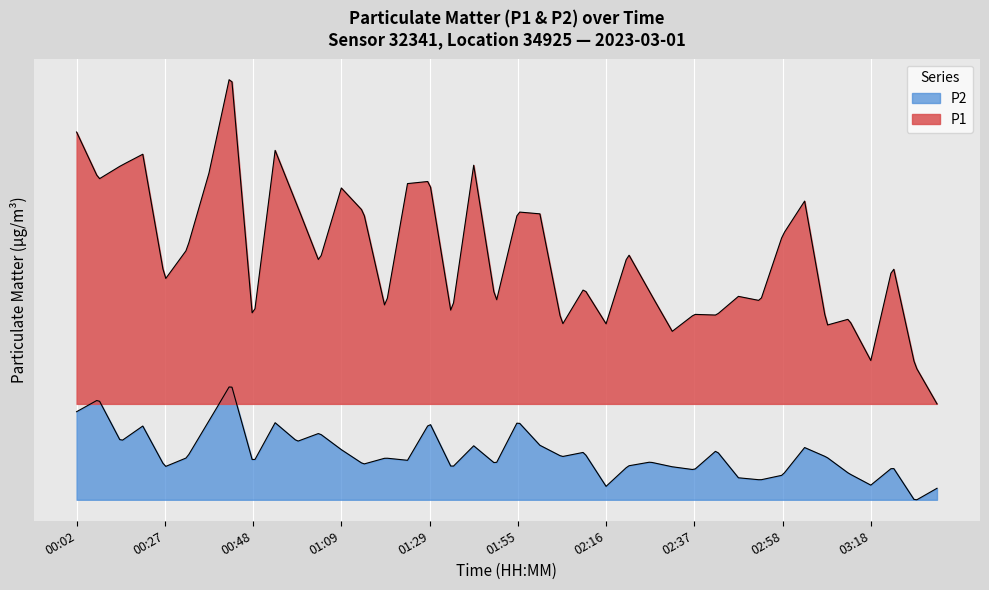

Rank the series at 01:29 from highest to lowest value.

P1, P2